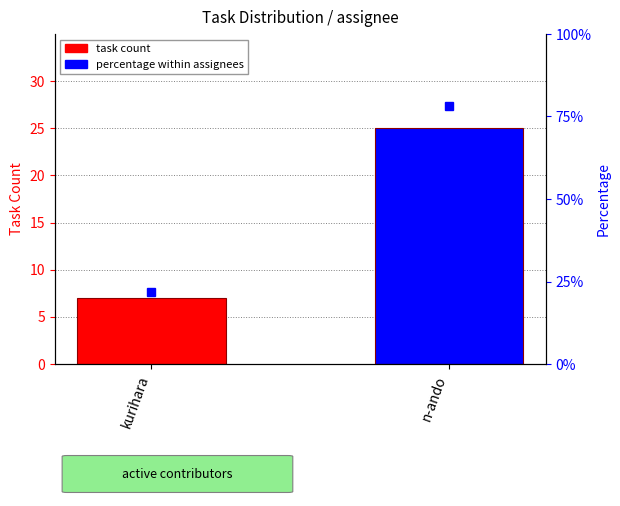

The task count series shows 7.0 at kurihara. True or false?

True